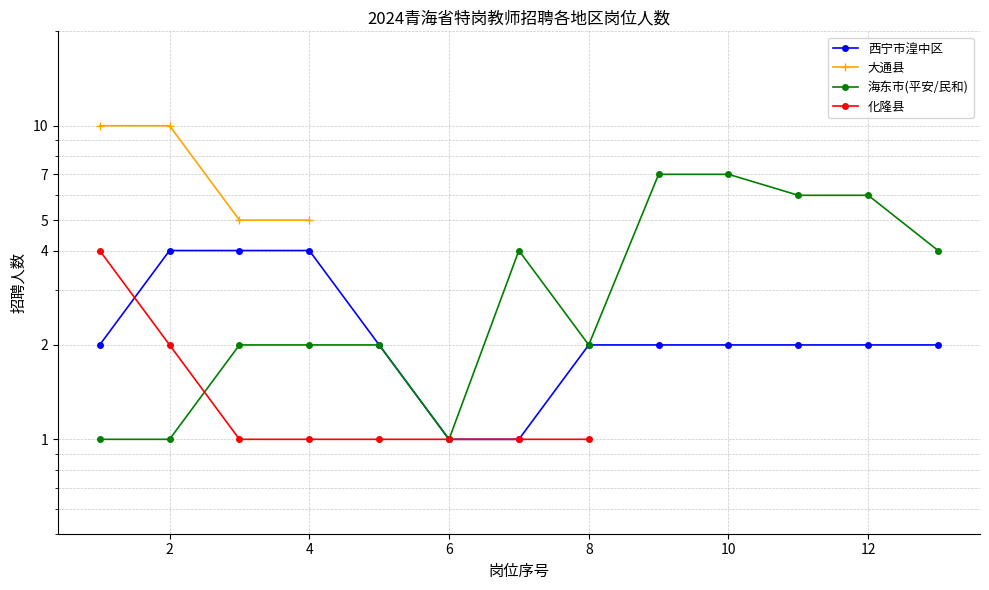

Is it true that 海东市 equals 3 at 8?

False